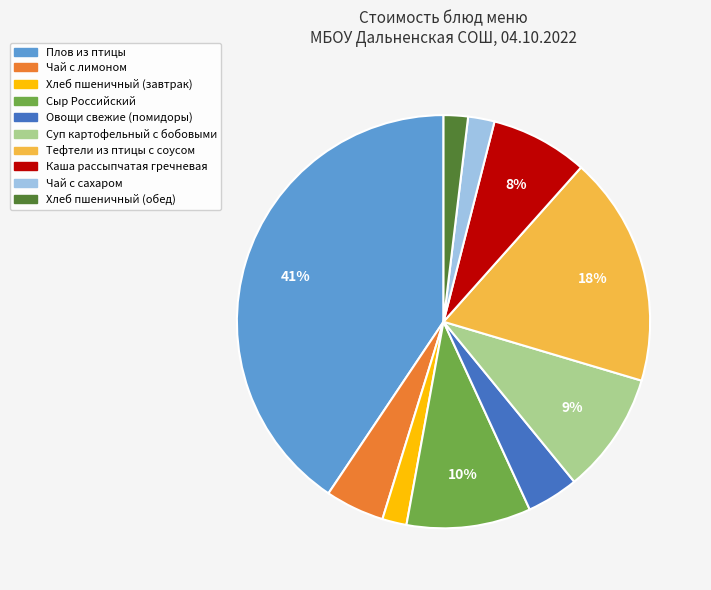

Between Хлеб пшеничный (обед) and Чай с лимоном, which is larger?

Чай с лимоном